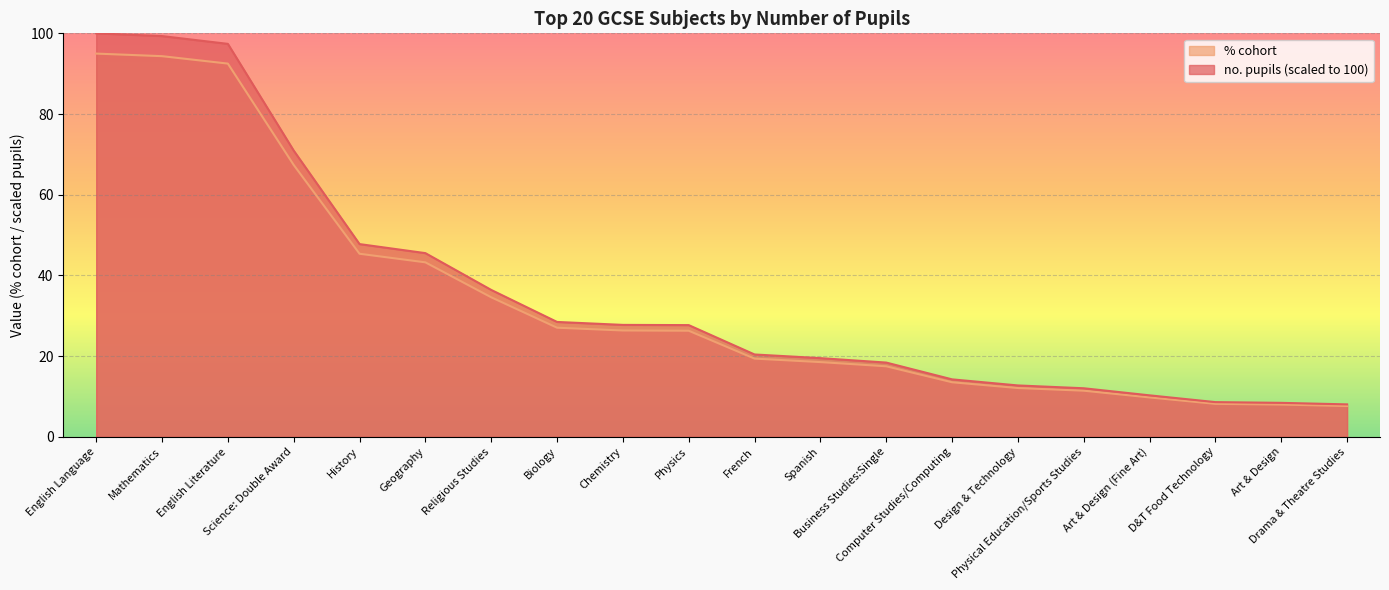

Where is no. pupils nearest to the value 54?

History